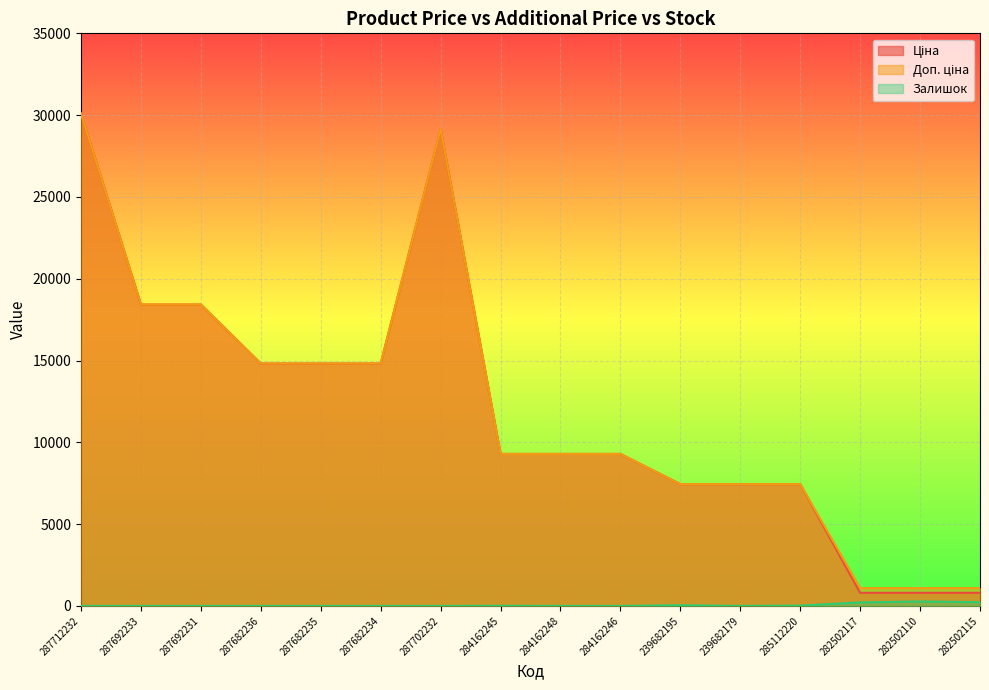

What is the total value across all series at 287712232?

60205.6